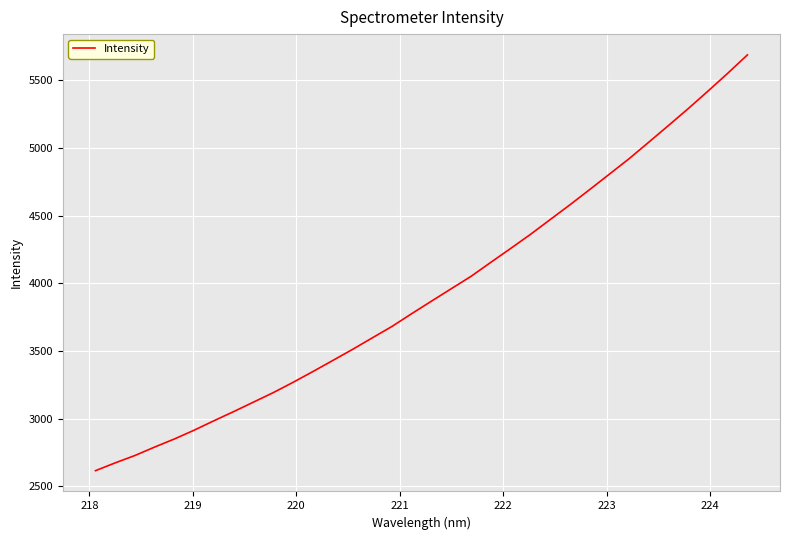

What is the minimum value shown in the chart?

2615.5